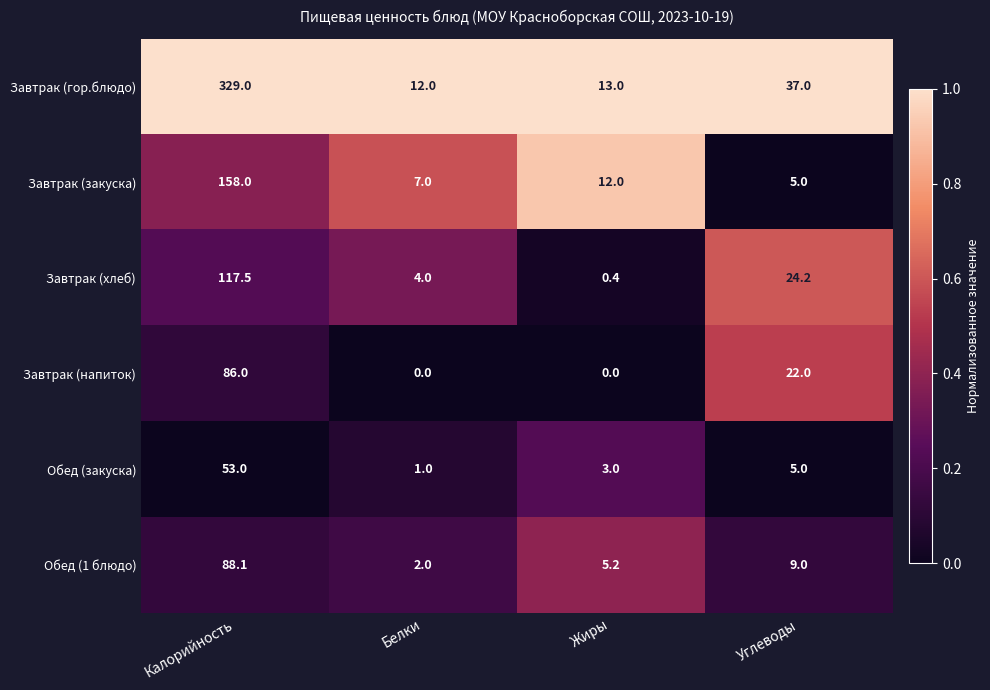

Reading right to left, what are all the values shown in this chart?

Завтрак (гор.блюдо): 37.0	13.0	12.0	329.0
Завтрак (закуска): 5.0	12.0	7.0	158.0
Завтрак (хлеб): 24.2	0.4	4.0	117.5
Завтрак (напиток): 22.0	0.0	0.0	86.0
Обед (закуска): 5.0	3.0	1.0	53.0
Обед (1 блюдо): 9.0	5.2	2.0	88.1